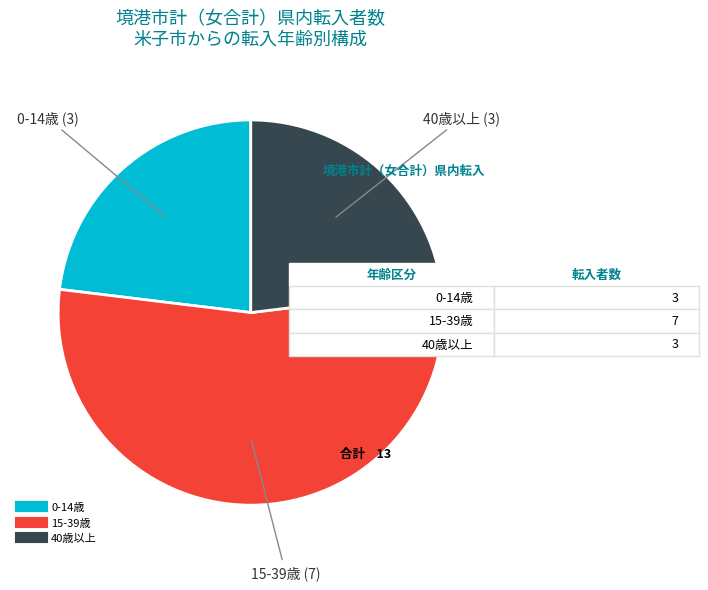

Is there a majority slice in this chart?

Yes